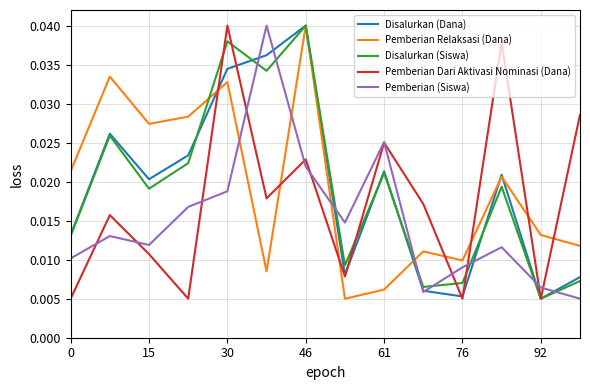

At how many categories does at least one series exceed 0?

14